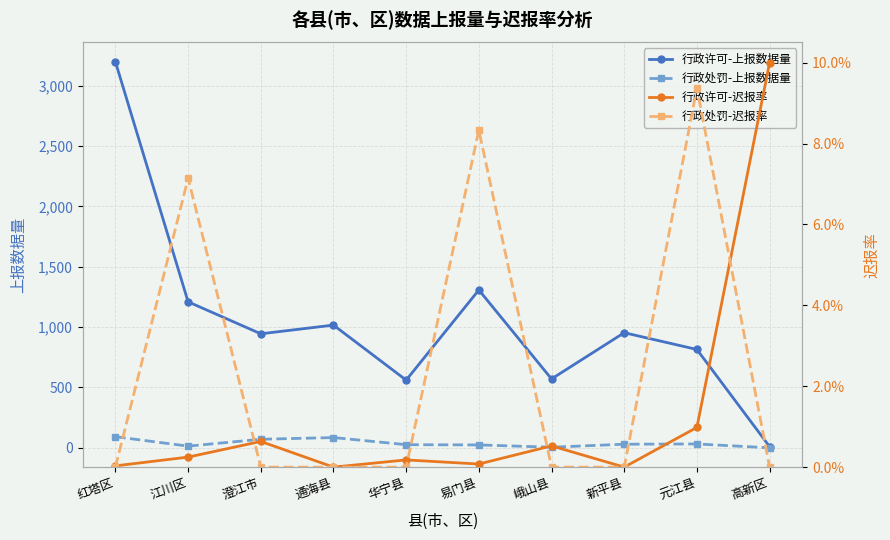

Which series has the largest range (max minus min)?

行政许可-上报数据量